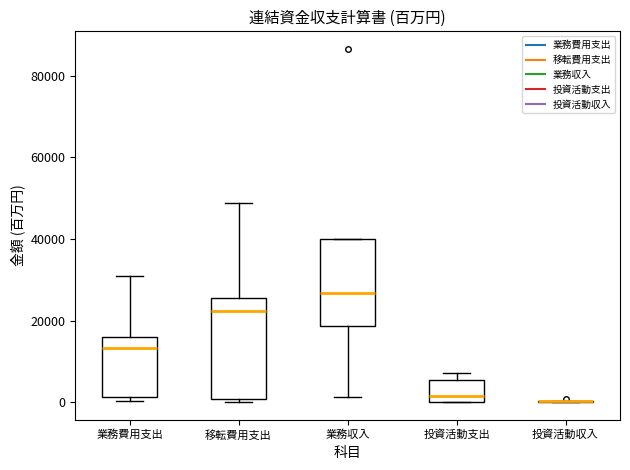

Reading left to right, read every box against the y-axis: the position of its median line, the range the box covers, and the ends of its whiskers. The values are not printed on the chart, so give them approximately, as read against the axis.

業務費用支出: median 14000, box 2000 to 16000, whiskers 0 to 30000
移転費用支出: median 22000, box 0 to 26000, whiskers 0 (just below the box's lower edge) to 48000
業務収入: median 26000, box 18000 to 40000, whiskers 2000 to 40000
投資活動支出: median 2000, box 0 to 6000, whiskers 0 to 8000
投資活動収入: box collapsed to a line at 0, whiskers 0 to 0